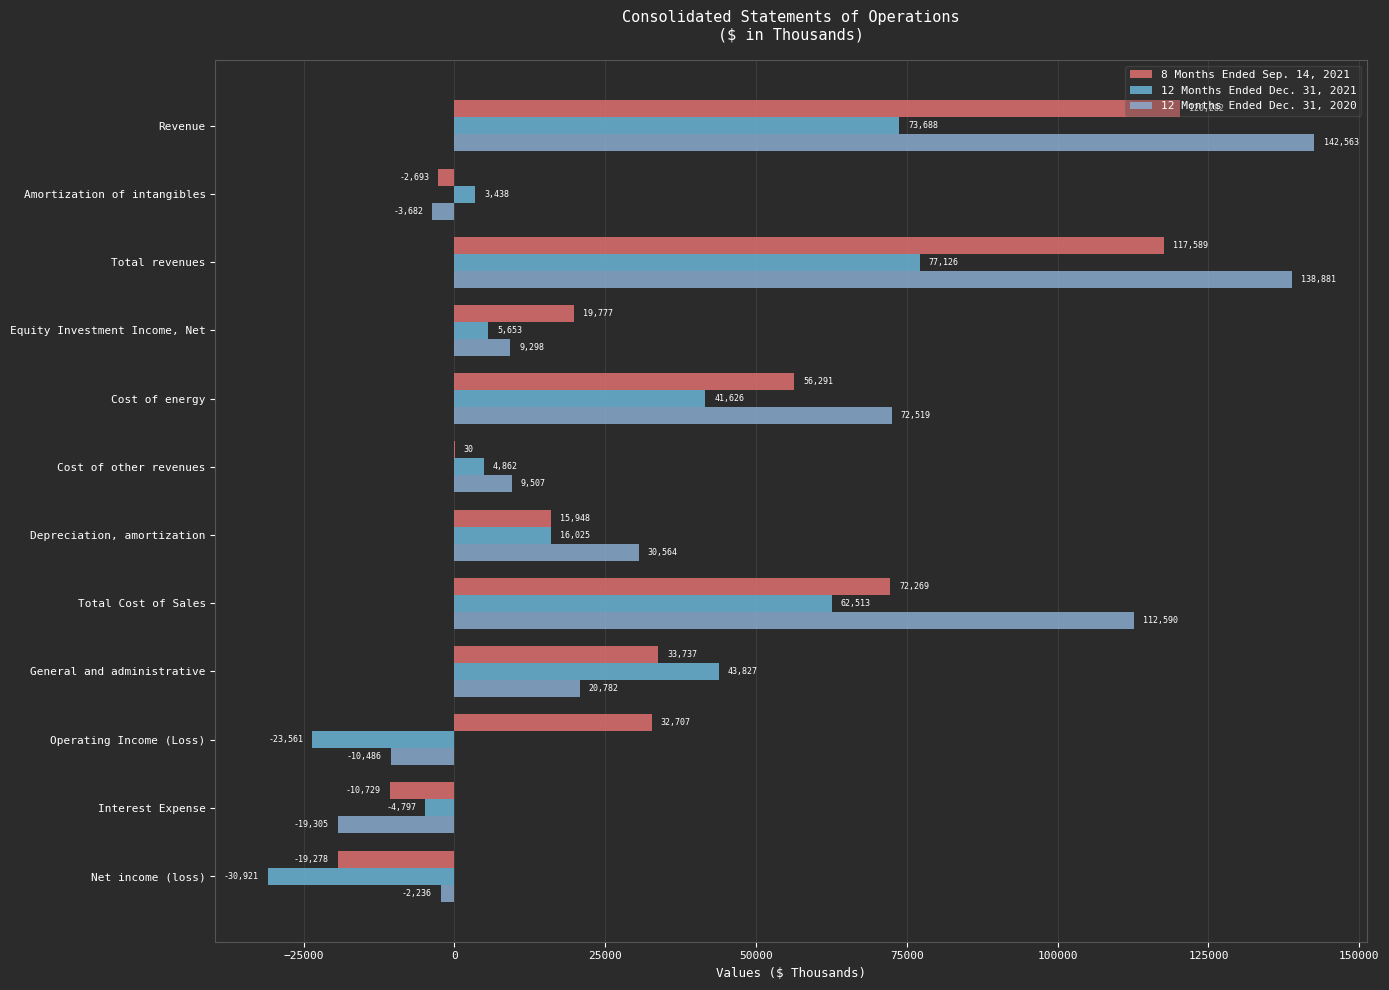

How many data points does each series have?

12